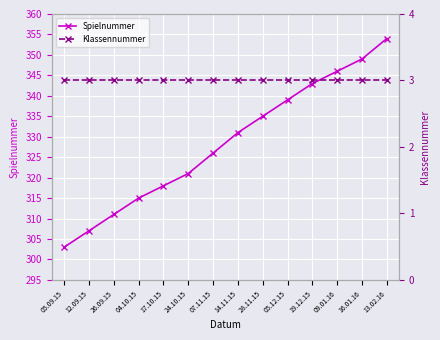

What position from the left is 14.11.15?

8